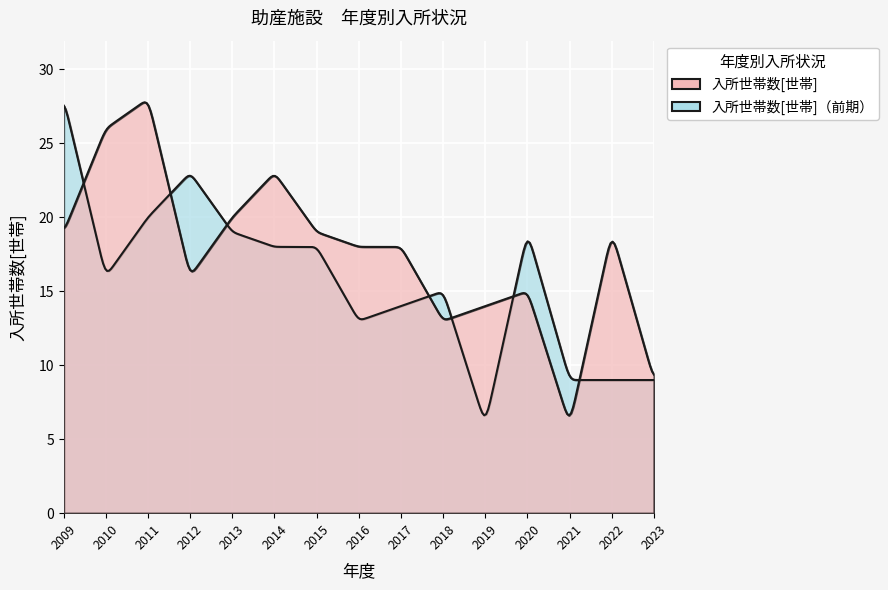

What is the value of the 5th point from the left?

20